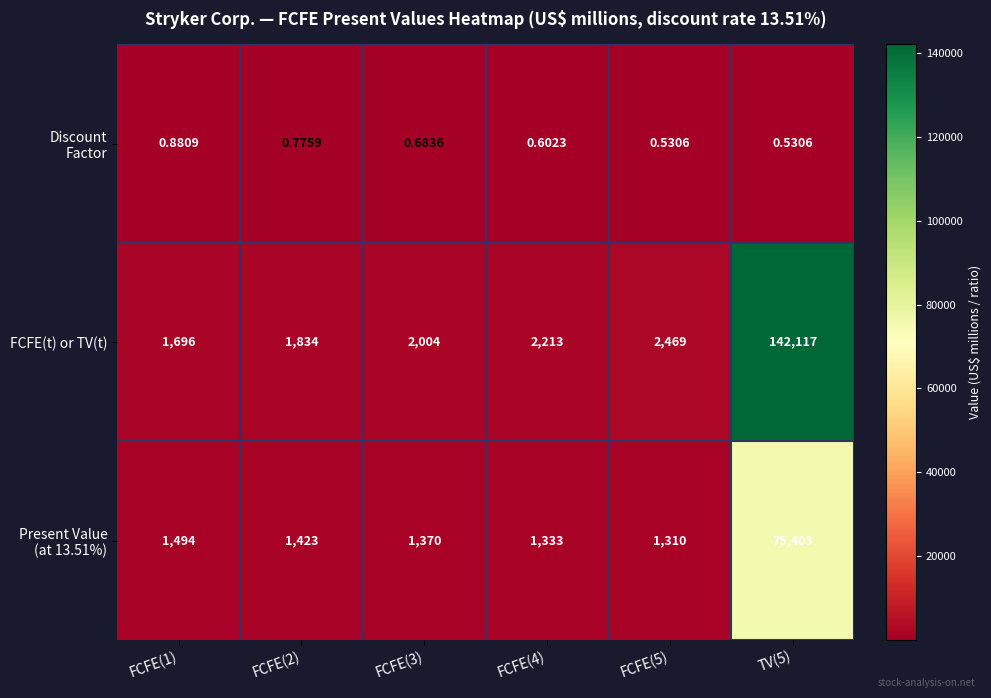

Between FCFE(4) and FCFE(5), which series saw the biggest shift?

FCFE(t) or TV(t)